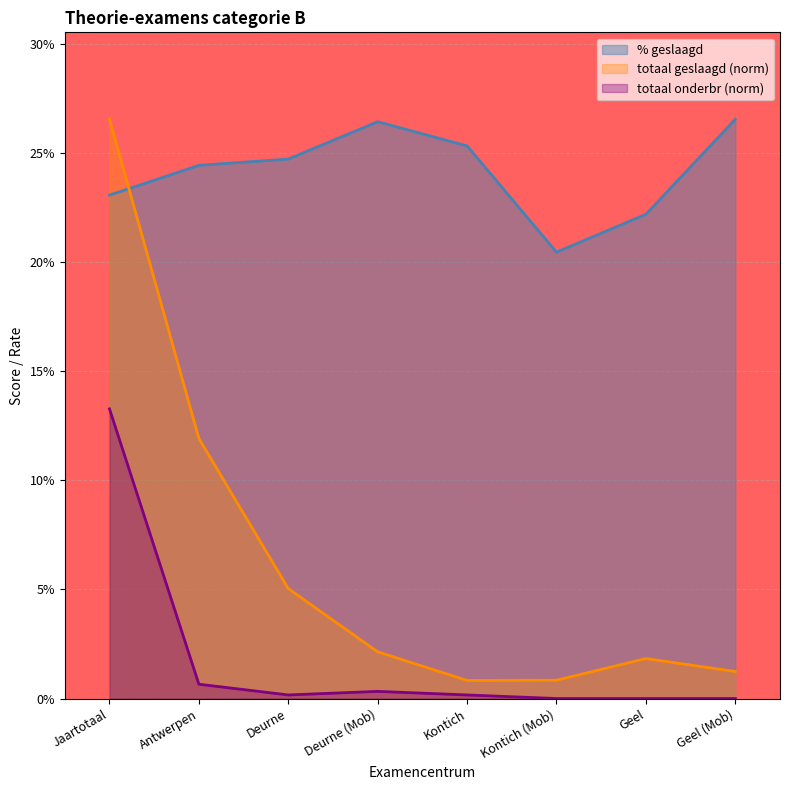

What position from the right is Jaartotaal?

8